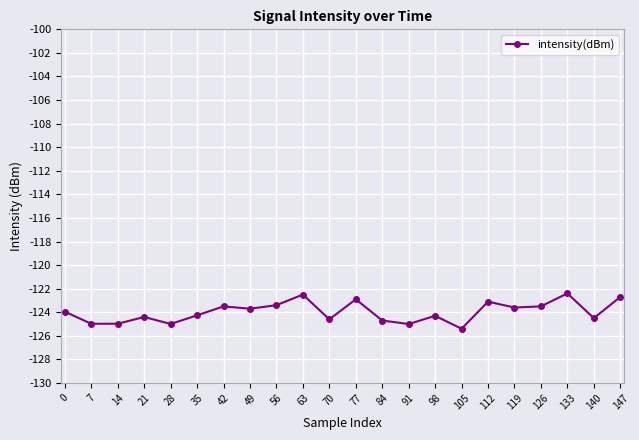

What is the maximum value shown in the chart?

-122.4